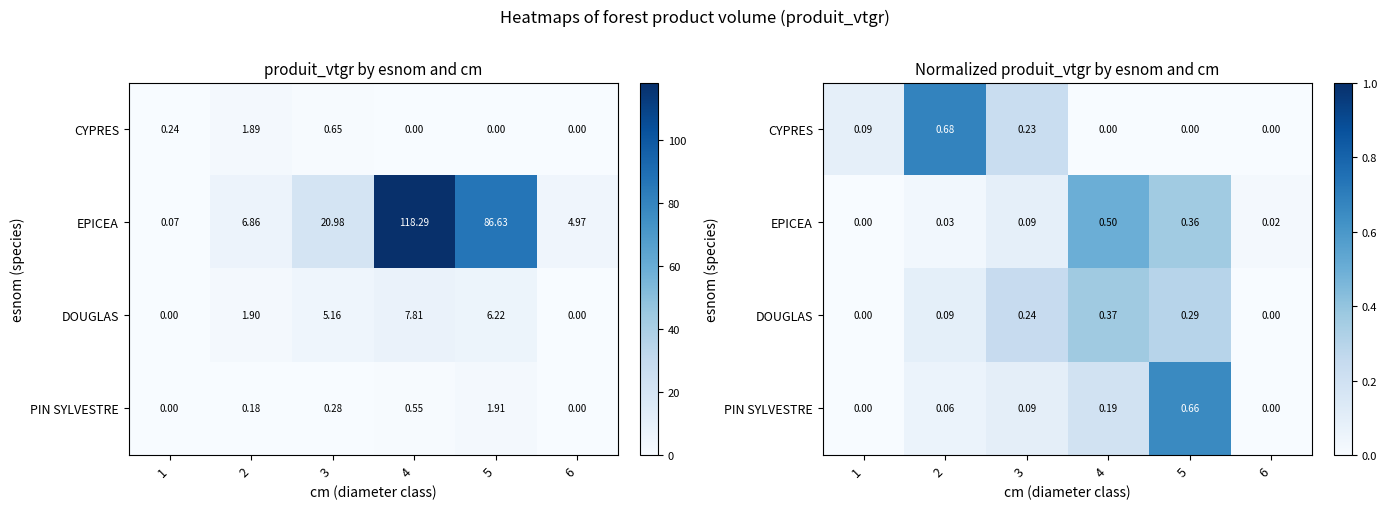

At how many categories does at least one series exceed 0?

6